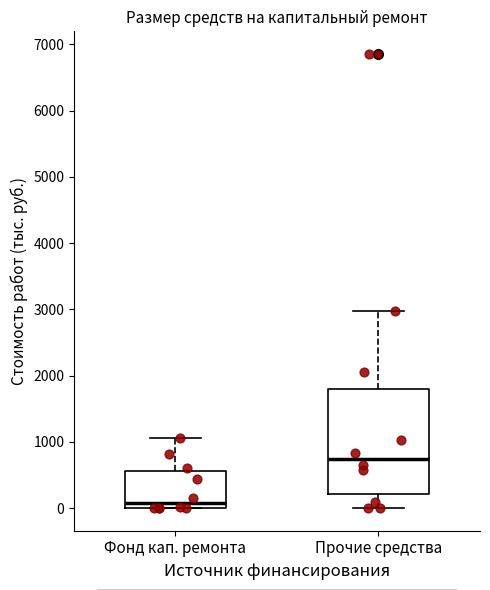

Reading left to right, read every box against the y-axis: the position of its median line, the range the box covers, and the ends of its whiskers. The values are not printed on the chart, so give them approximately, as read against the axis.

Фонд кап. ремонта: median 100, box 0 to 600, whiskers 0 to 1100
Прочие средства: median 700, box 200 to 1800, whiskers 0 to 3000